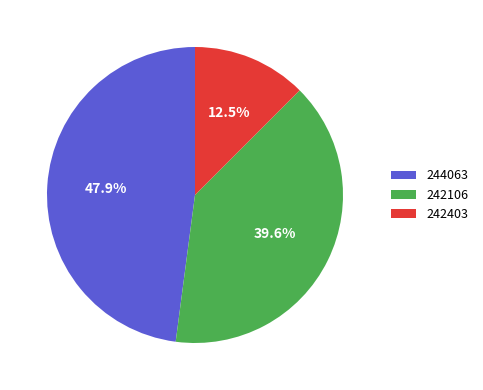

Between 244063 and 242106, which is larger?

244063